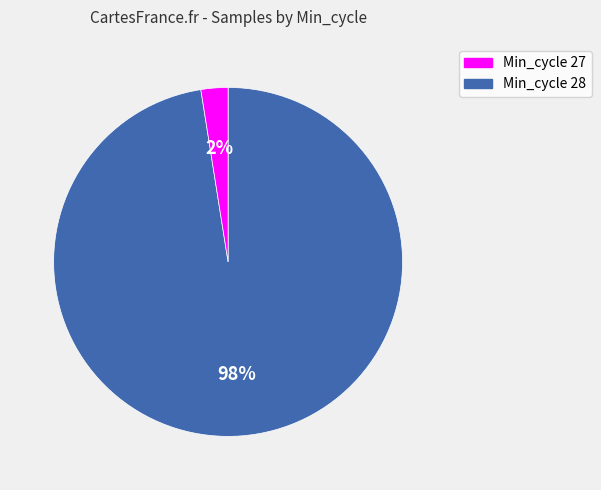

To the nearest percent, what is the average slice percentage?

50%